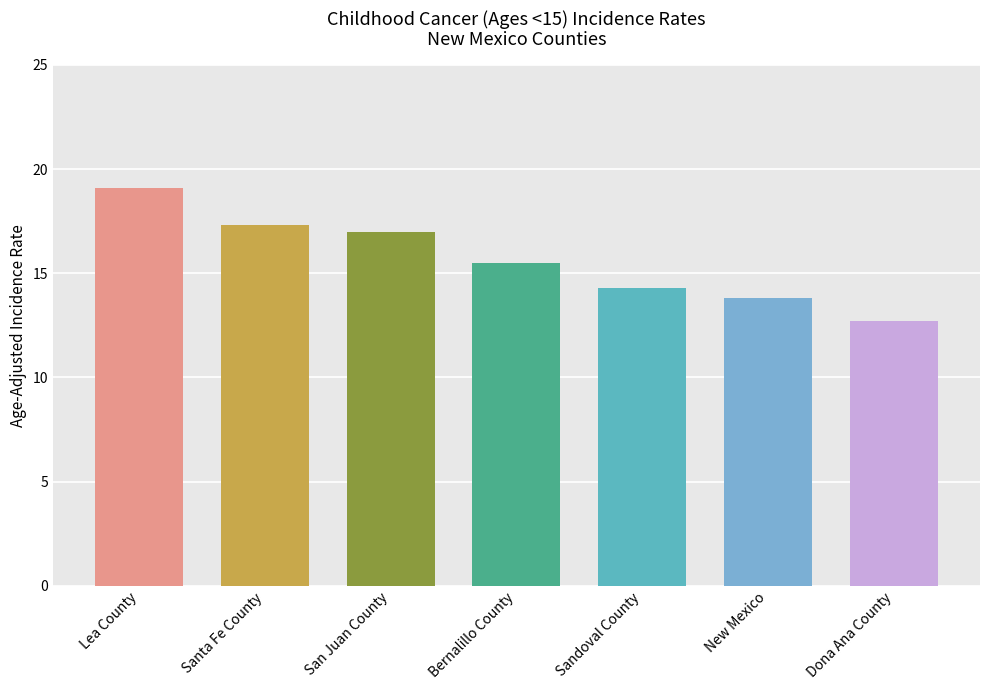

Reading right to left, list all the values displayed in this chart.

12.7	13.8	14.3	15.5	17.0	17.3	19.1